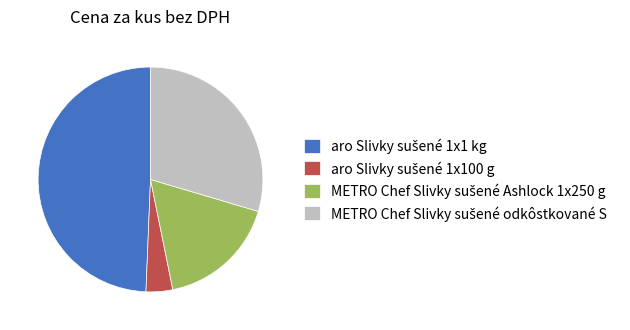

How many slices are in this pie chart?

4